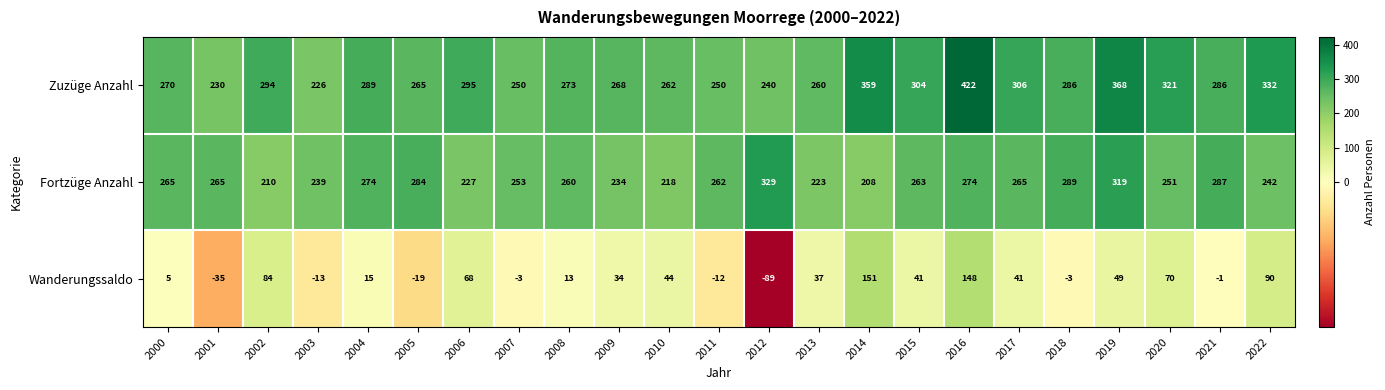

Which series changed the most between 2014 and 2016?

Fortzüge Anzahl